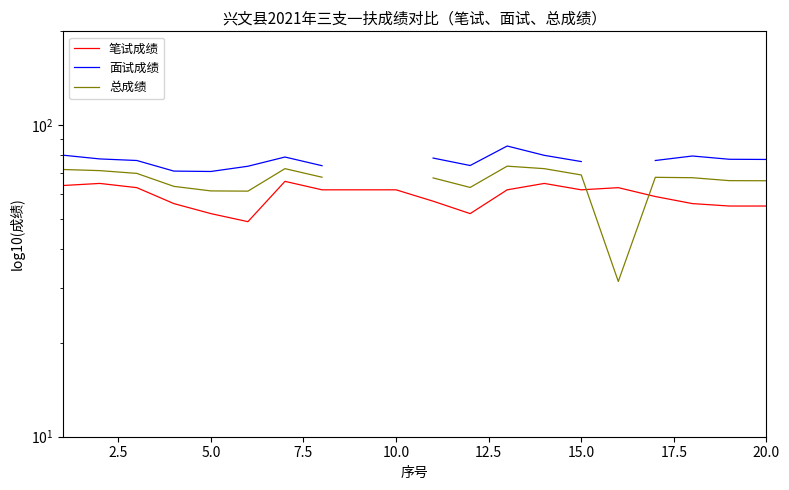

Rank the series by their maximum value, from highest to lowest.

面试成绩, 总成绩, 笔试成绩